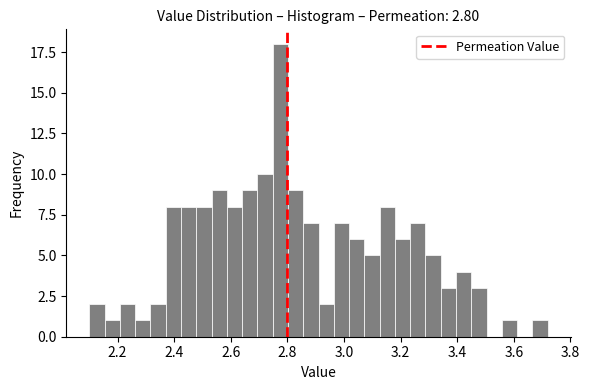

Read against the x-axis, roughly where is the centre of the tallest bar?

2.78